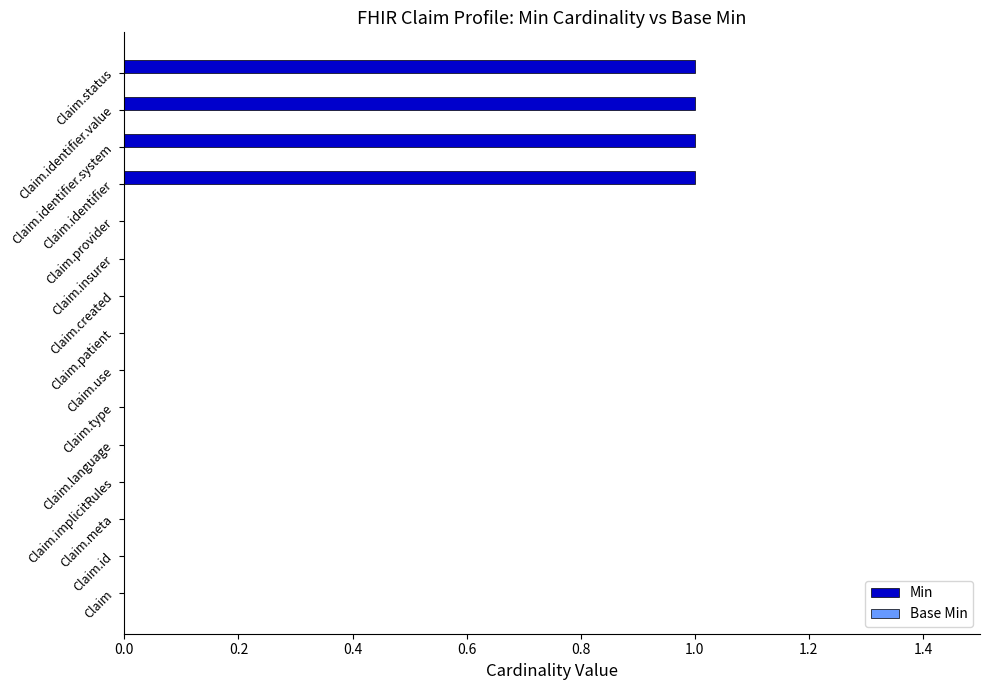

How many categories are shown in the chart?

15